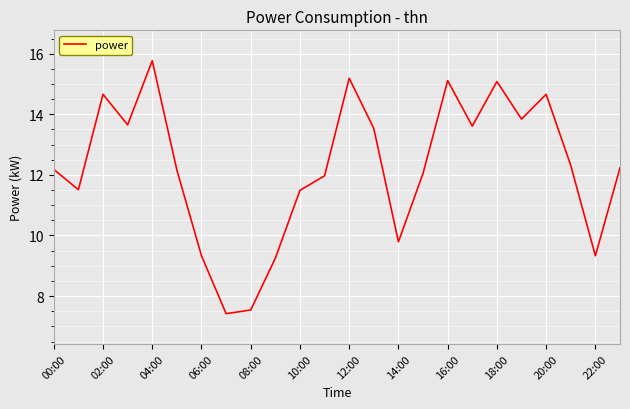

What is the greatest value displayed?

15.8